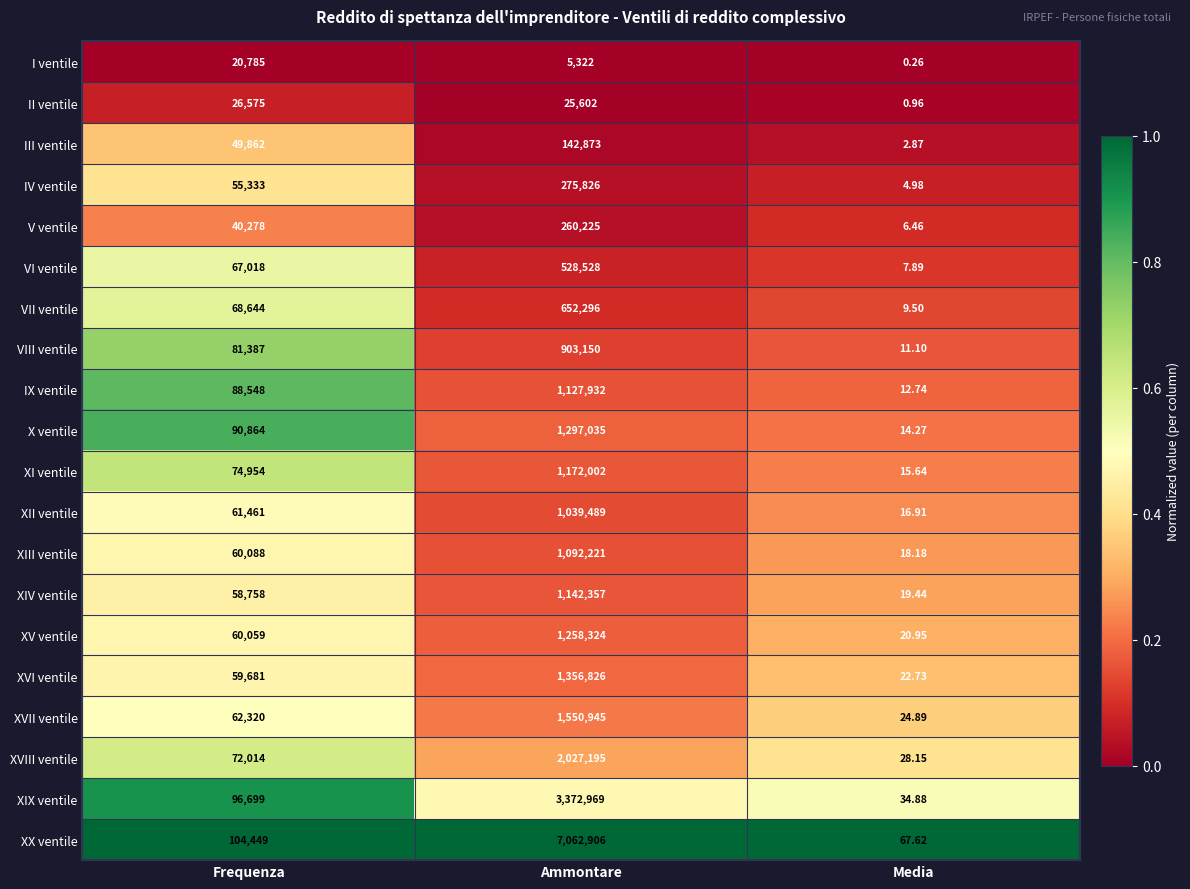

List the series in order of their peak value, highest first.

XX ventile, XIX ventile, XVIII ventile, XVII ventile, XVI ventile, X ventile, XV ventile, XI ventile, XIV ventile, IX ventile, XIII ventile, XII ventile, VIII ventile, VII ventile, VI ventile, IV ventile, V ventile, III ventile, II ventile, I ventile